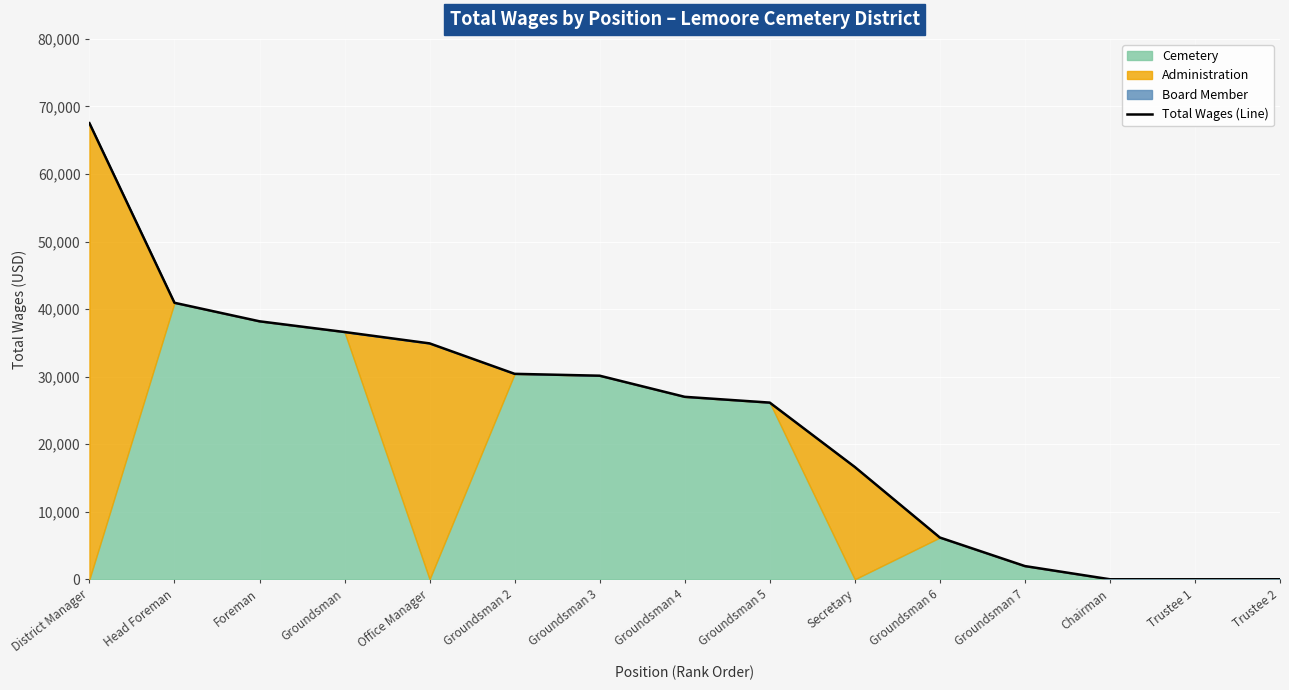

What position from the right is Trustee 2?

1